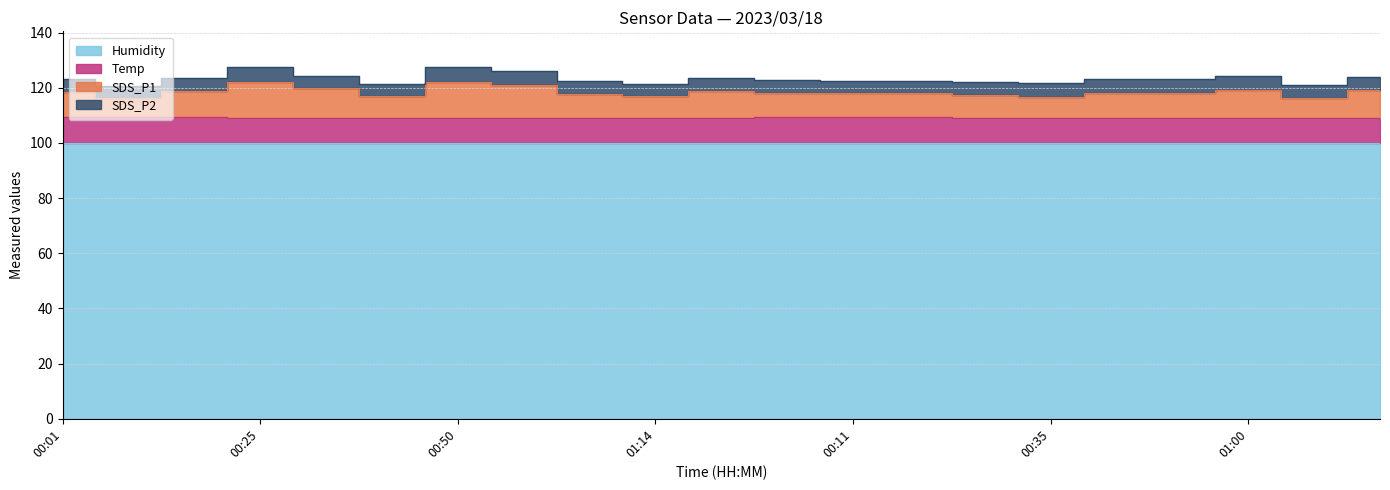

Is the value of SDS_P1 at 00:09 greater than the value of Temp at 00:17?

Yes